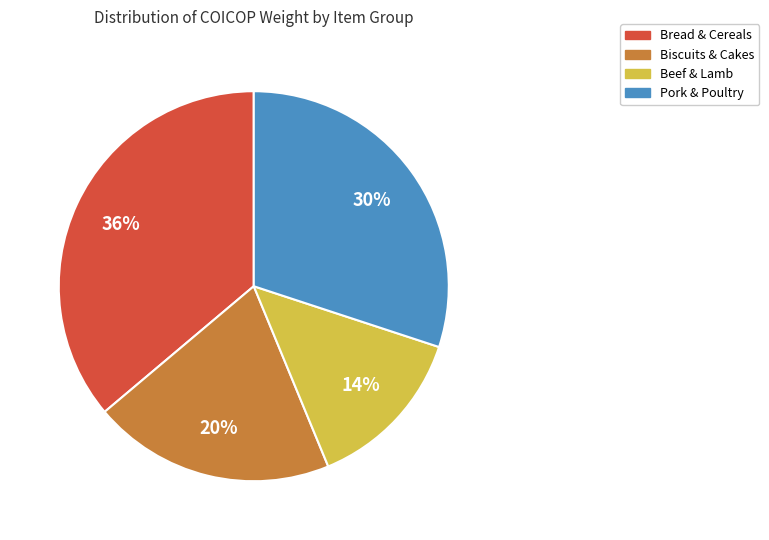

True or false: Beef & Lamb accounts for 29% of the total.

False